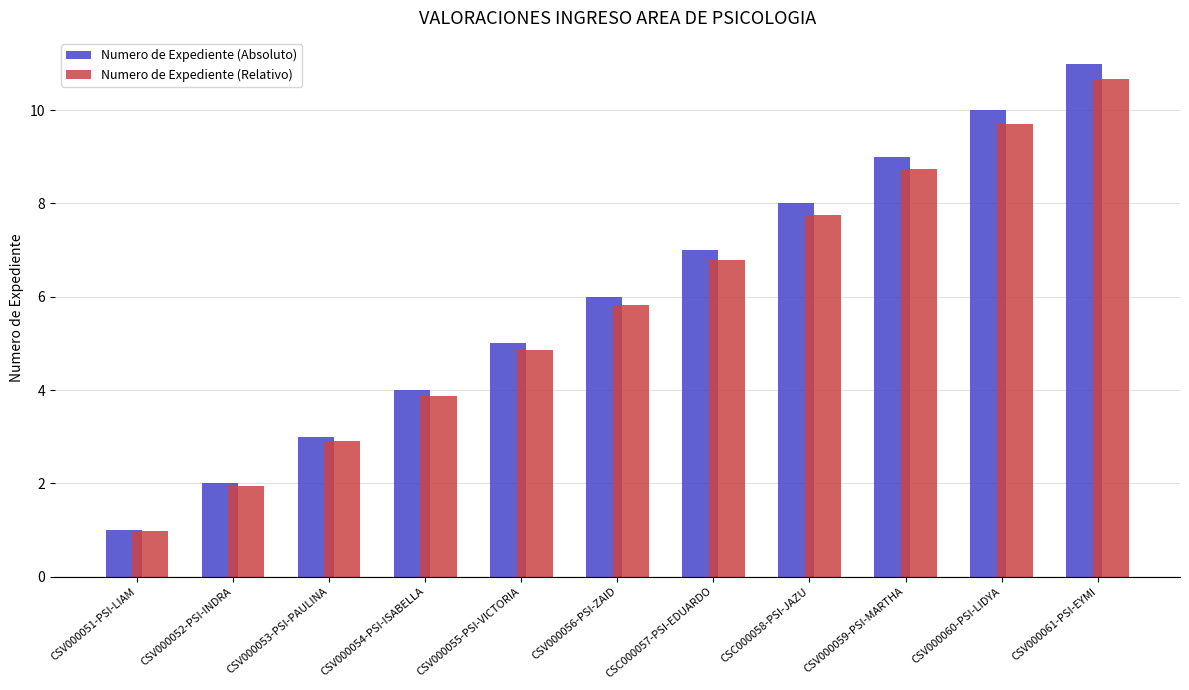

The Numero de Expediente (Absoluto) series shows 8.0 at CSC000058-PSI-JAZU. True or false?

True